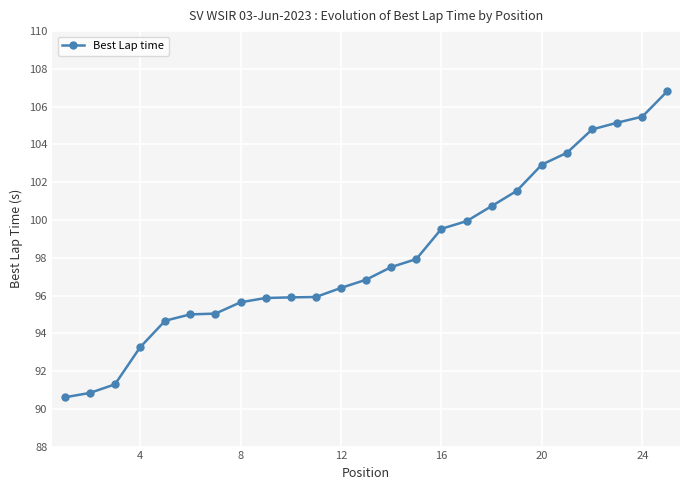

What is the value of the 3rd point from the left?

91.3